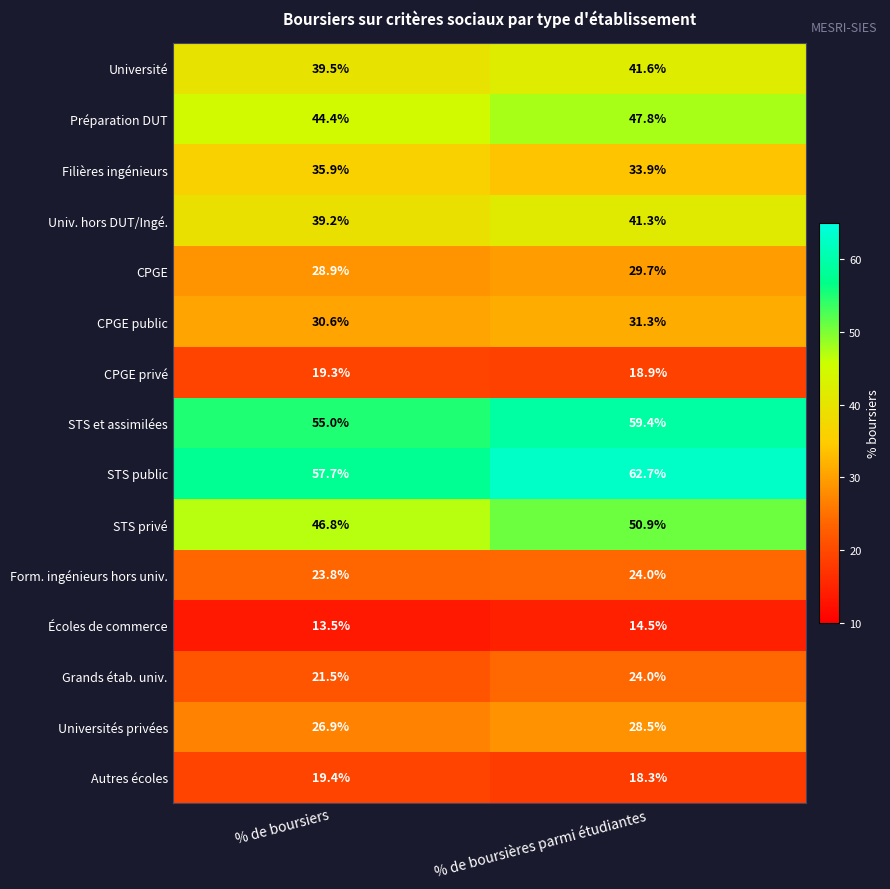

Which category has the lowest value across all series?

% de boursiers